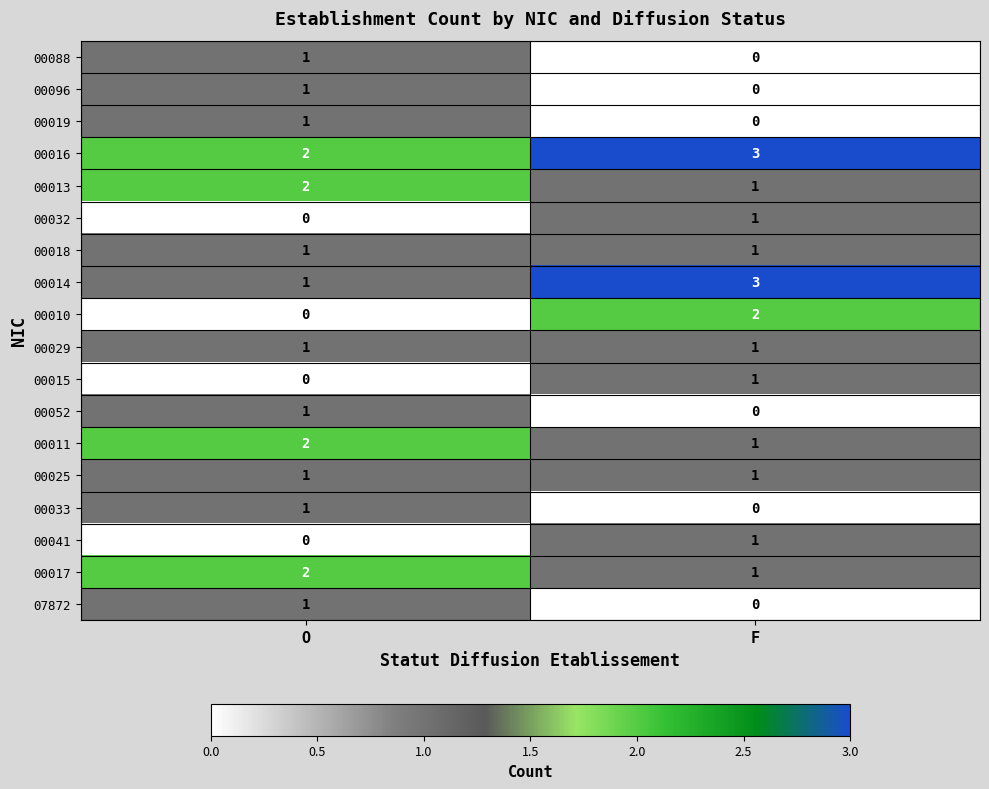

List the labels in order of 00041 value, largest first.

F, O